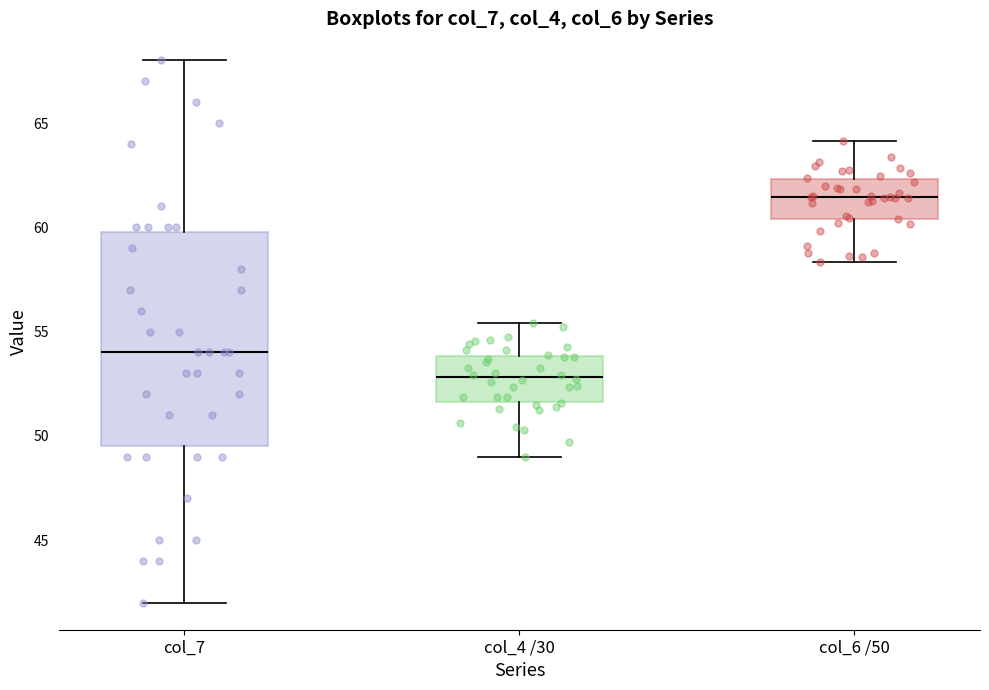

Reading left to right, read every box against the y-axis: the position of its median line, the range the box covers, and the ends of its whiskers. The values are not printed on the chart, so give them approximately, as read against the axis.

col_7: median 54.0, box 49.5 to 60.0, whiskers 42.0 to 68.0
col_4 /30: median 53.0, box 51.5 to 54.0, whiskers 49.0 to 55.5
col_6 /50: median 61.5, box 60.5 to 62.5, whiskers 58.5 to 64.0